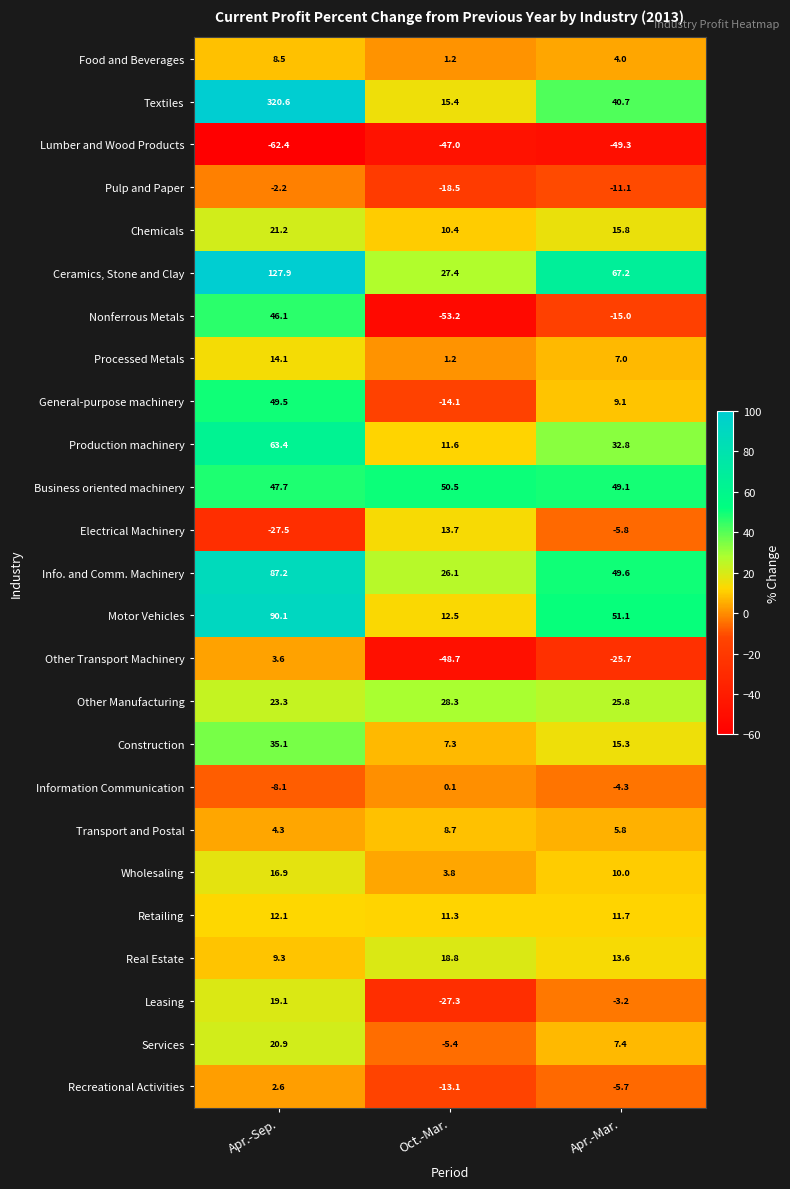

Which series changed the most between Oct.-Mar. and Apr.-Mar.?

Ceramics, Stone and Clay